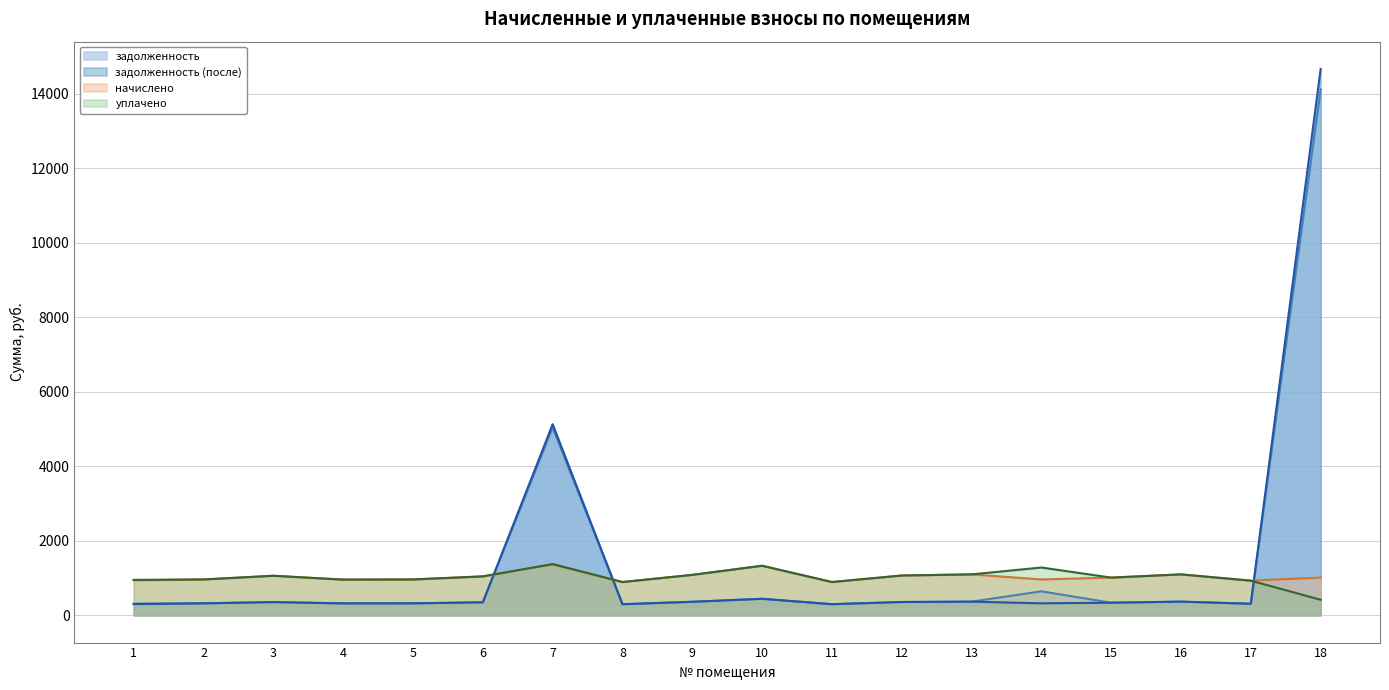

The value of уплачено at 2 is 961.2. True or false?

True